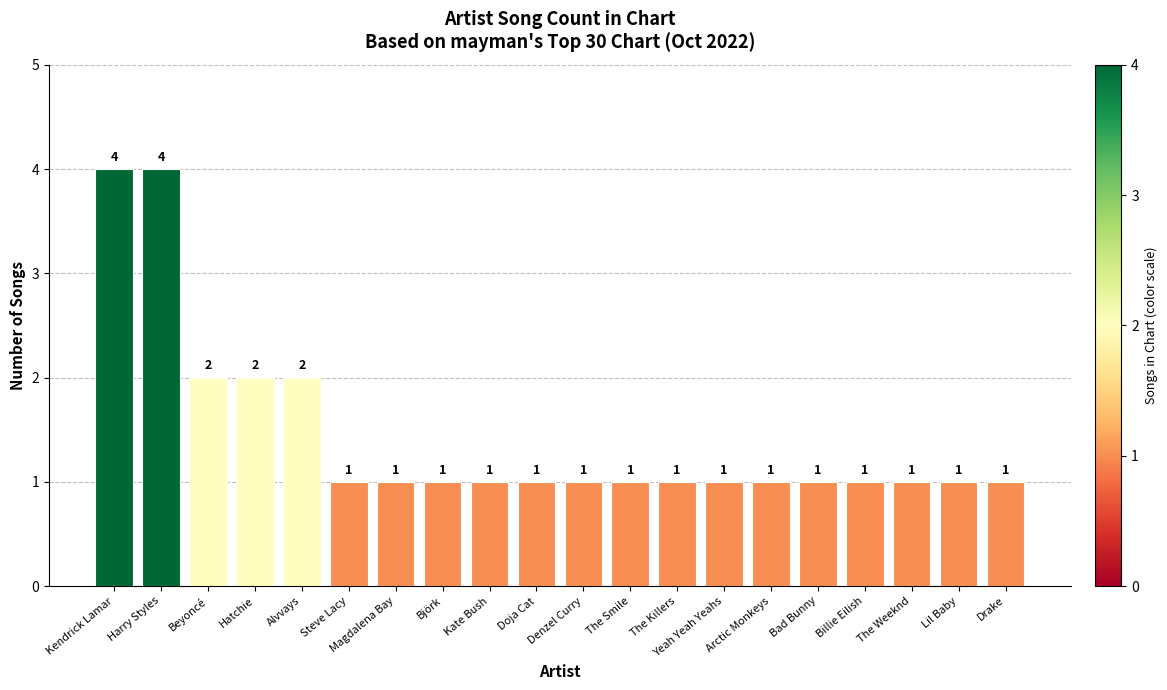

What is the average value?

1